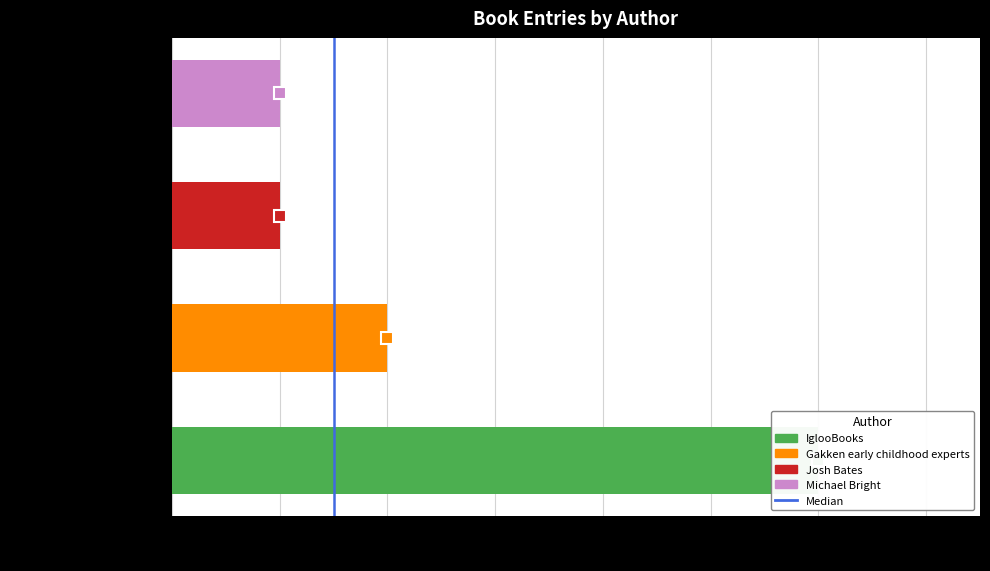

How many data points does each series have?

2